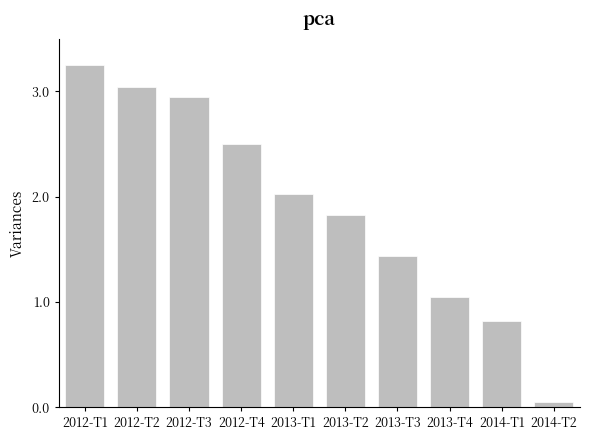

What is the sum of all values?

18.9